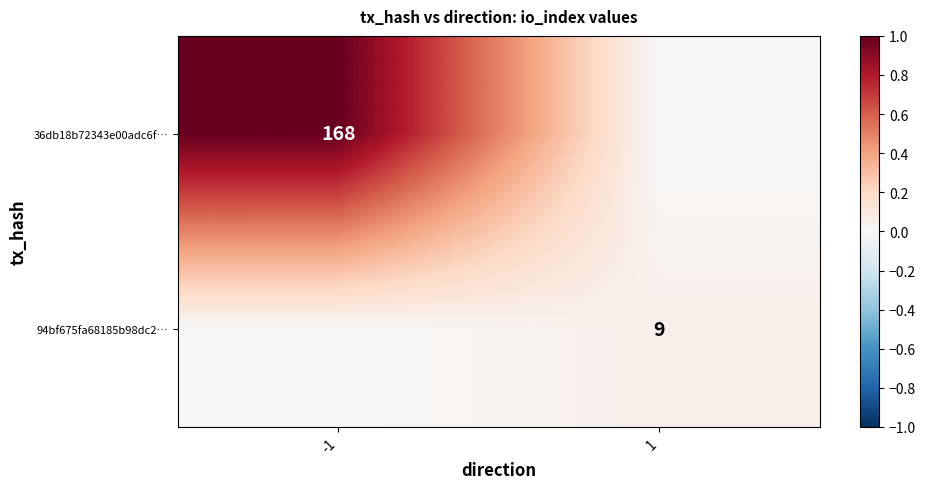

Between -1 and 1, which is larger?

-1